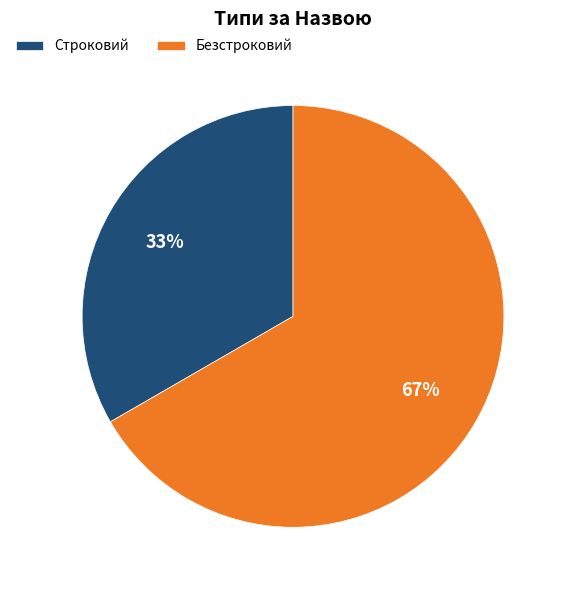

Is there any slice that represents more than half of the pie?

Yes